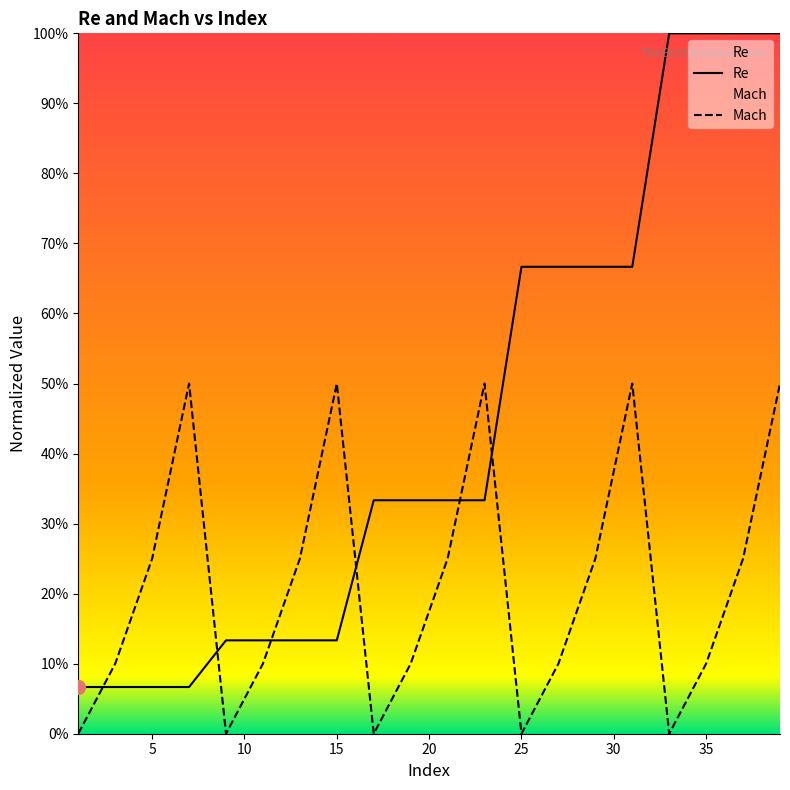

Rank the series by their maximum value, from lowest to highest.

Mach, Re